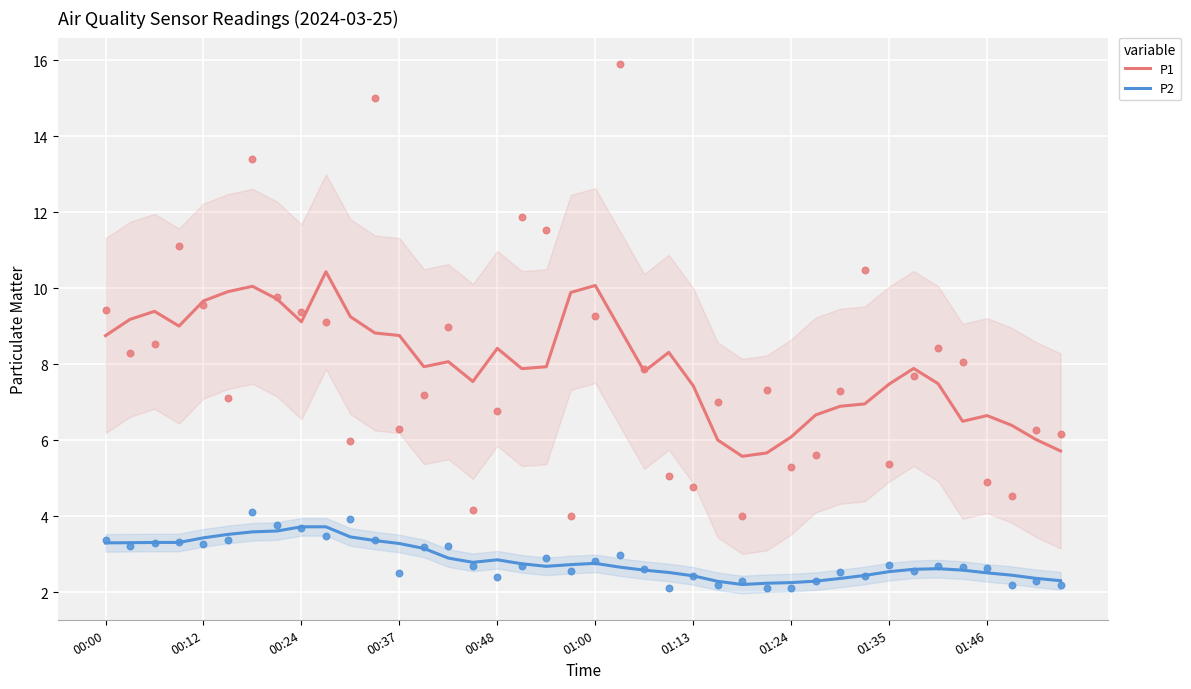

What are all the series names shown in the legend?

P1, P2